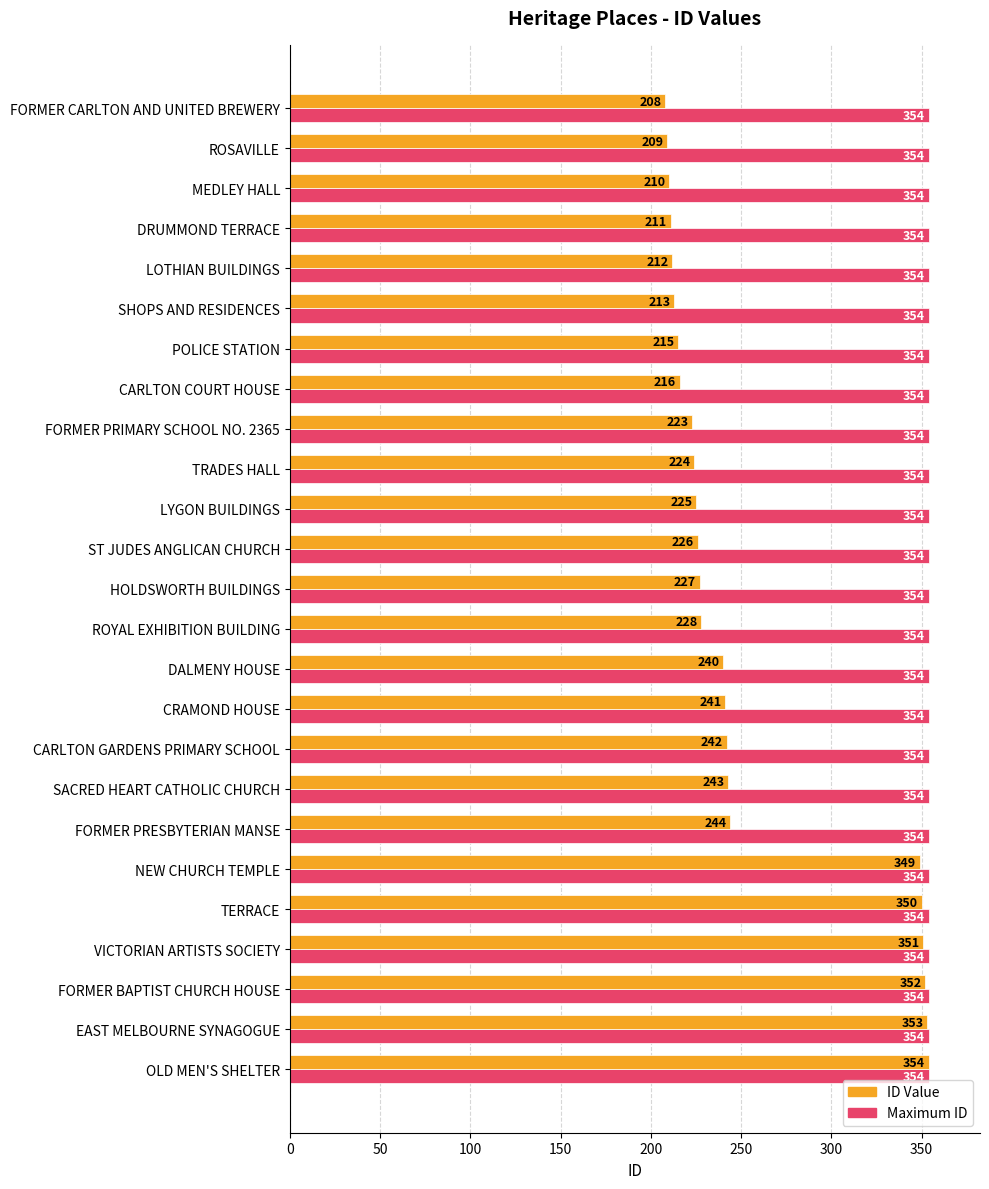

Which series changed the most between CRAMOND HOUSE and NEW CHURCH TEMPLE?

ID Value